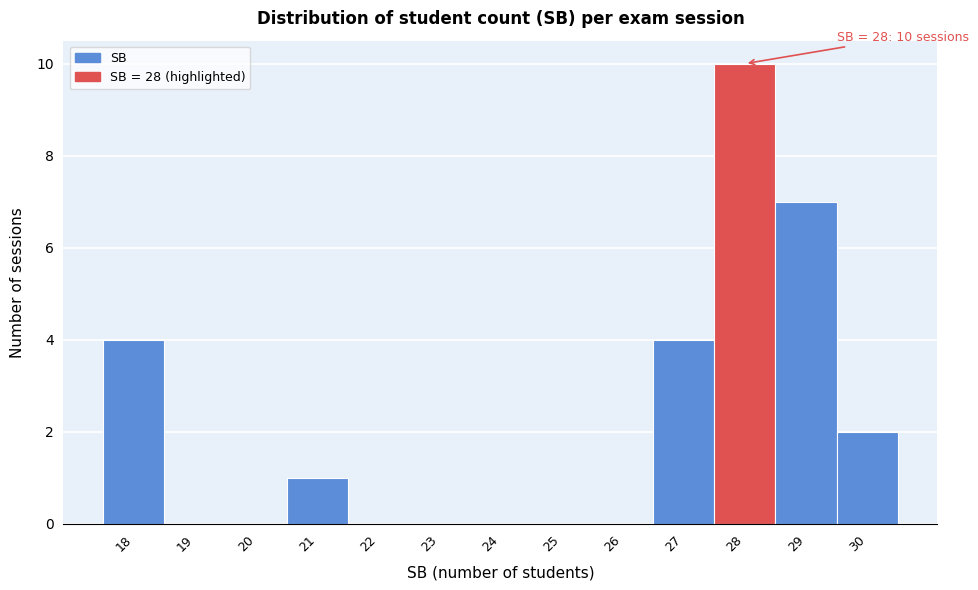

Over which range of the x-axis is the bar tallest?

27.5 to 28.5